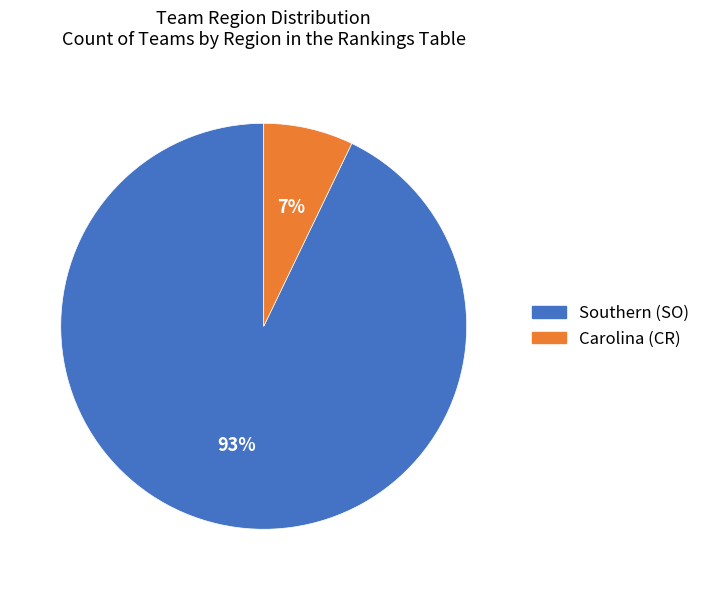

To the nearest percent, what is the average slice percentage?

50%